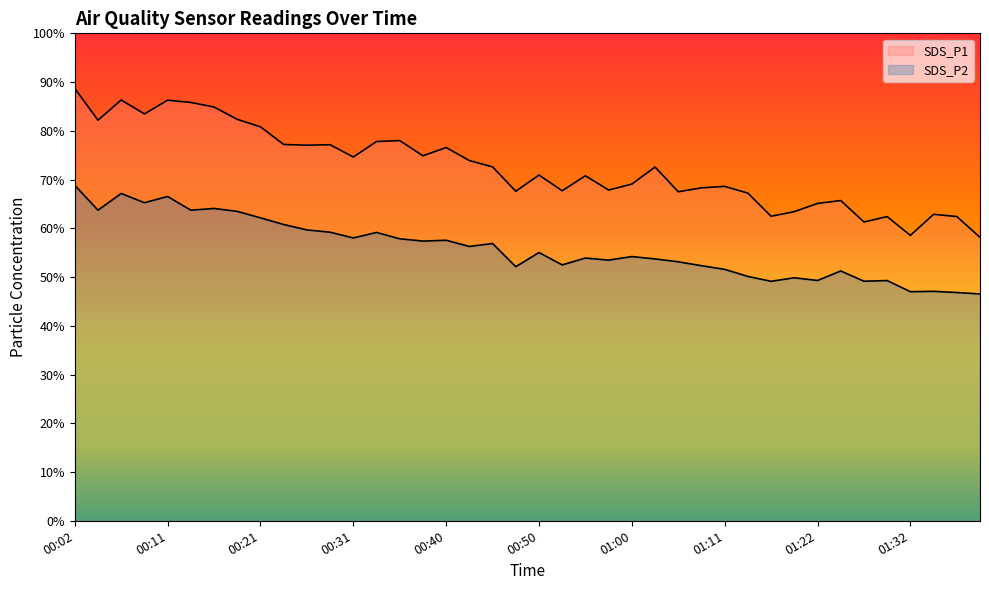

Which label corresponds to the smallest value in the chart?

01:39